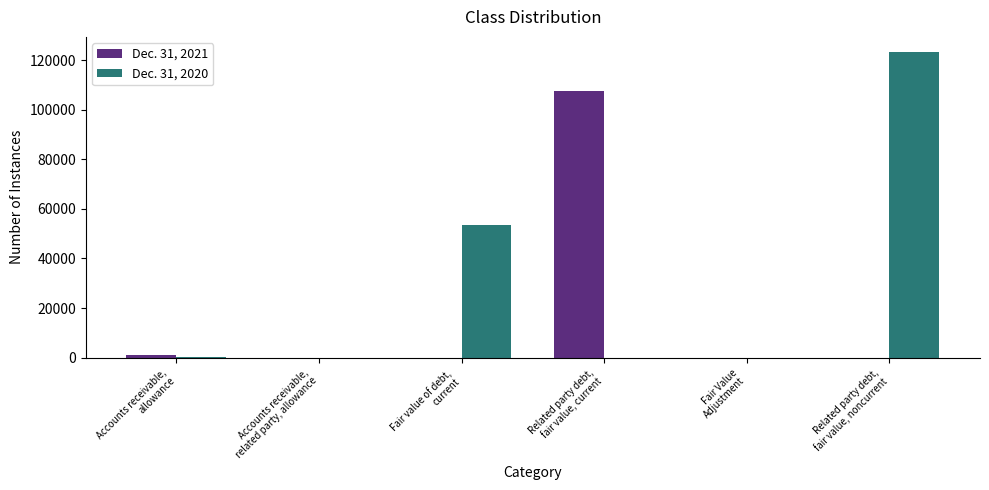

What is the greatest value displayed?

123164